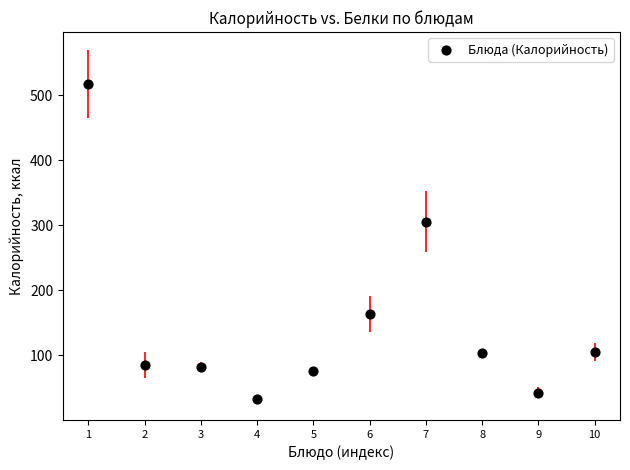

What is the range of X values (max minus min)?

9.0